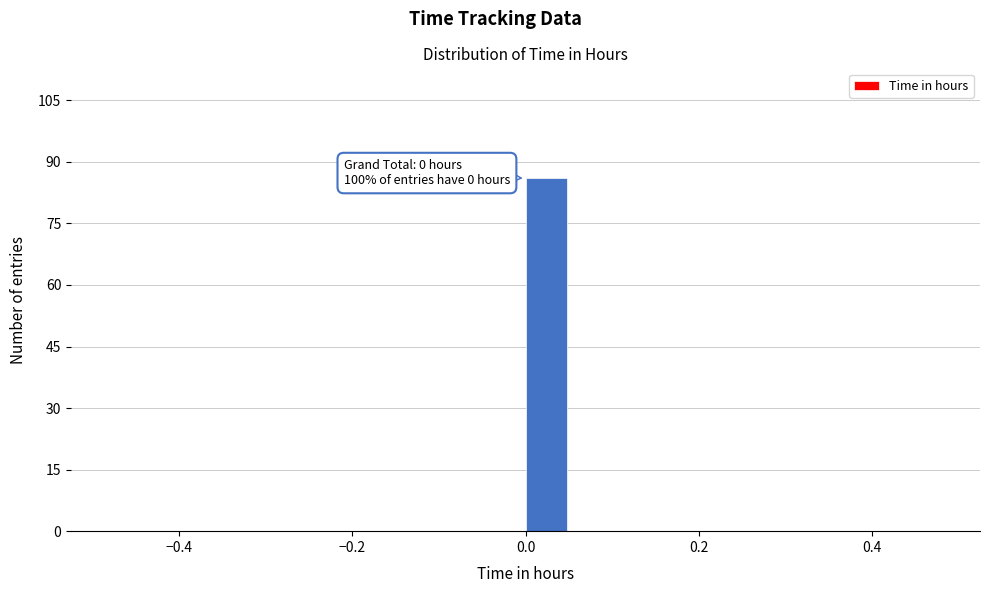

Around what value on the x-axis is the tallest bar? Give the approximate position of its centre, as read against the axis.

0.02